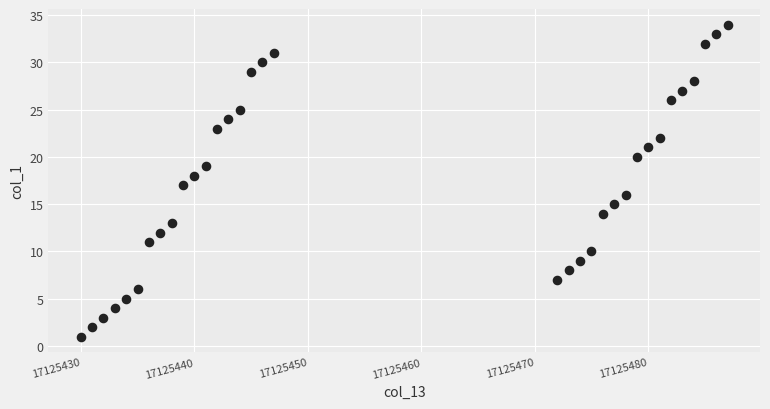

What is the range of X values (max minus min)?

57